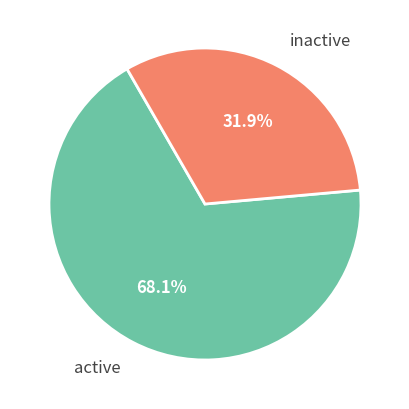

Which category has the smallest portion of the pie?

inactive